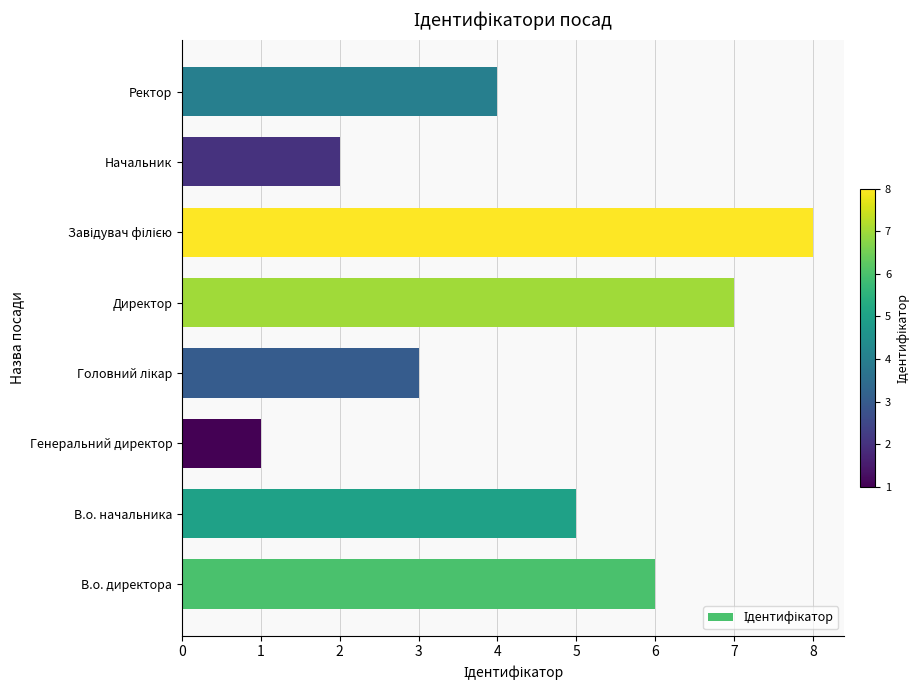

What is the difference between the maximum and minimum values?

7